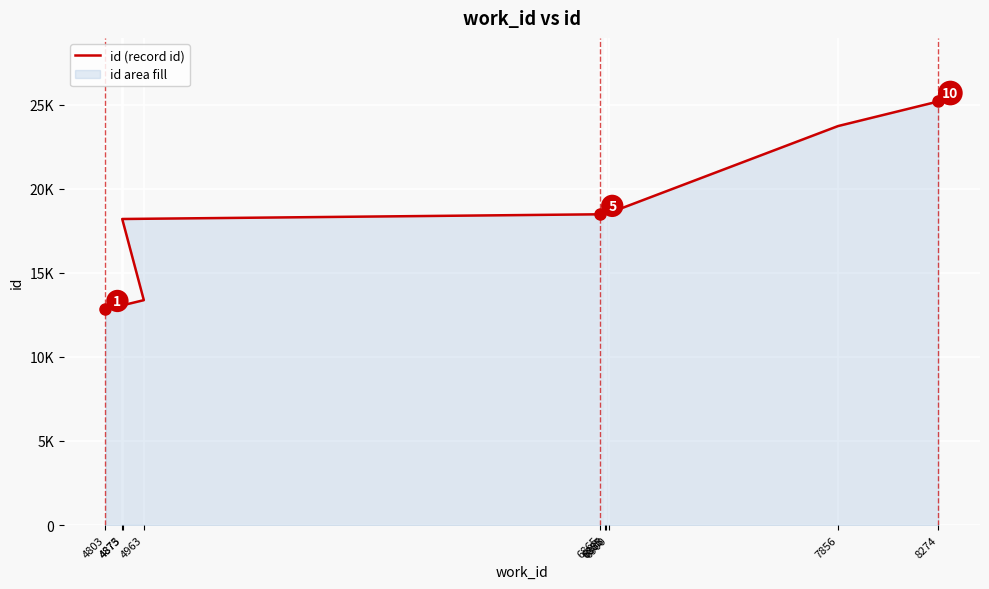

List the labels in order of value, largest first.

8274, 7856, 6900, 6888, 6885, 6865, 4873, 4963, 4875, 4803